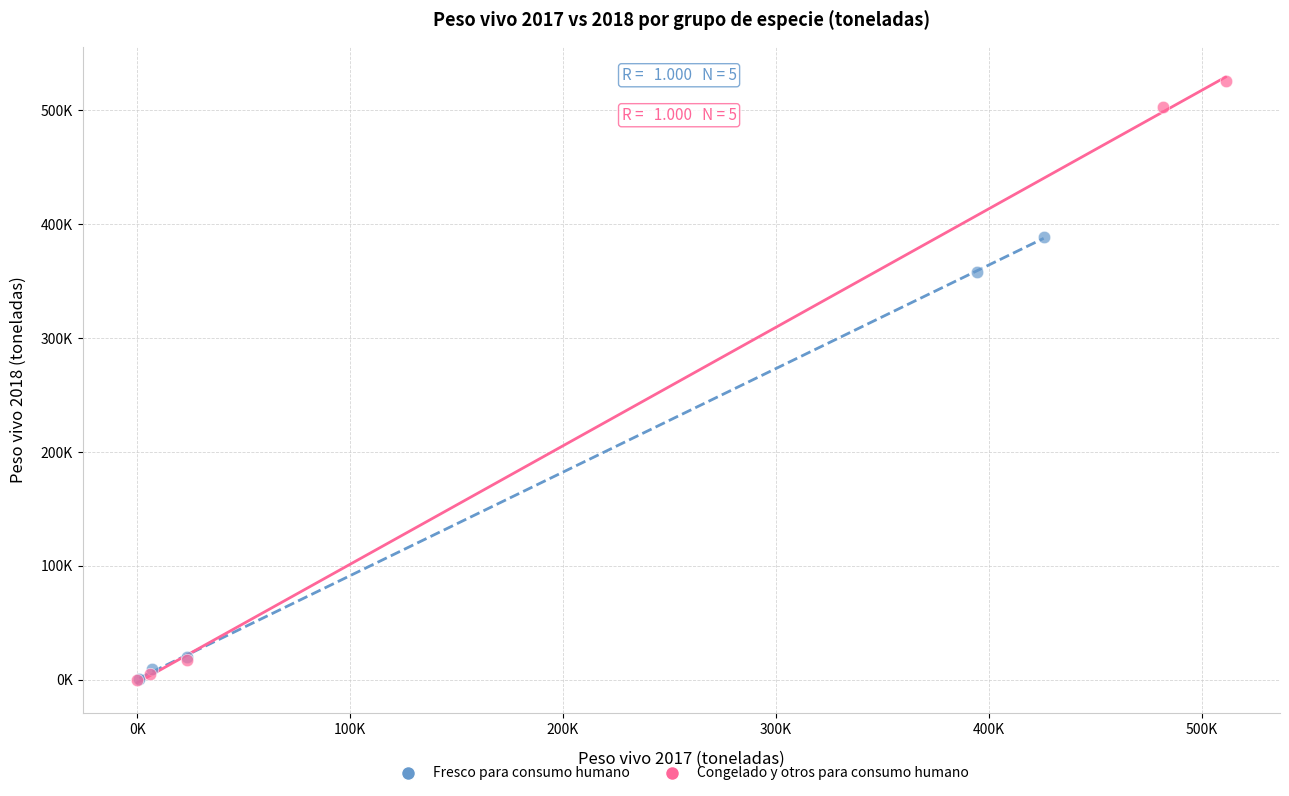

What are all the series names shown in the legend?

Fresco para consumo humano, Congelado y otros para consumo humano